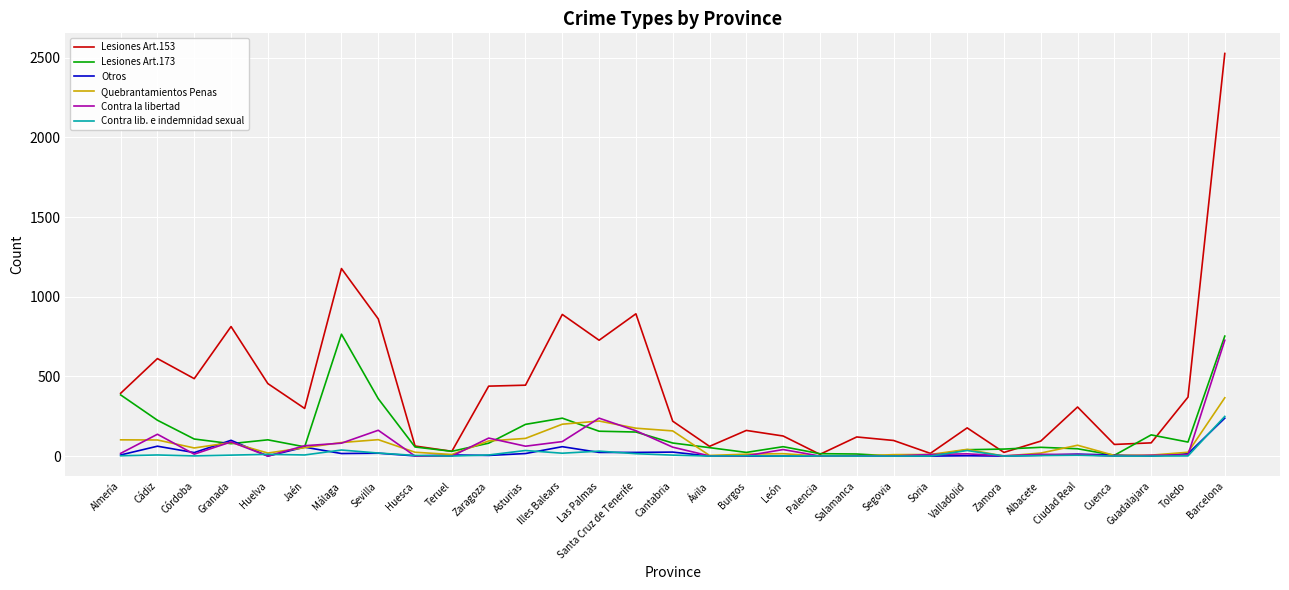

What is the difference between the highest and lowest values at Segovia?

98